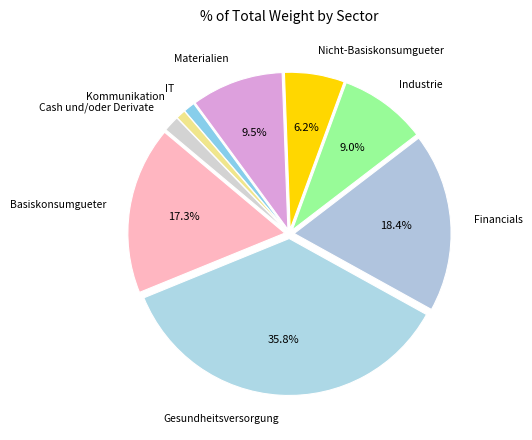

Does Basiskonsumgueter account for over 50% of the chart?

No